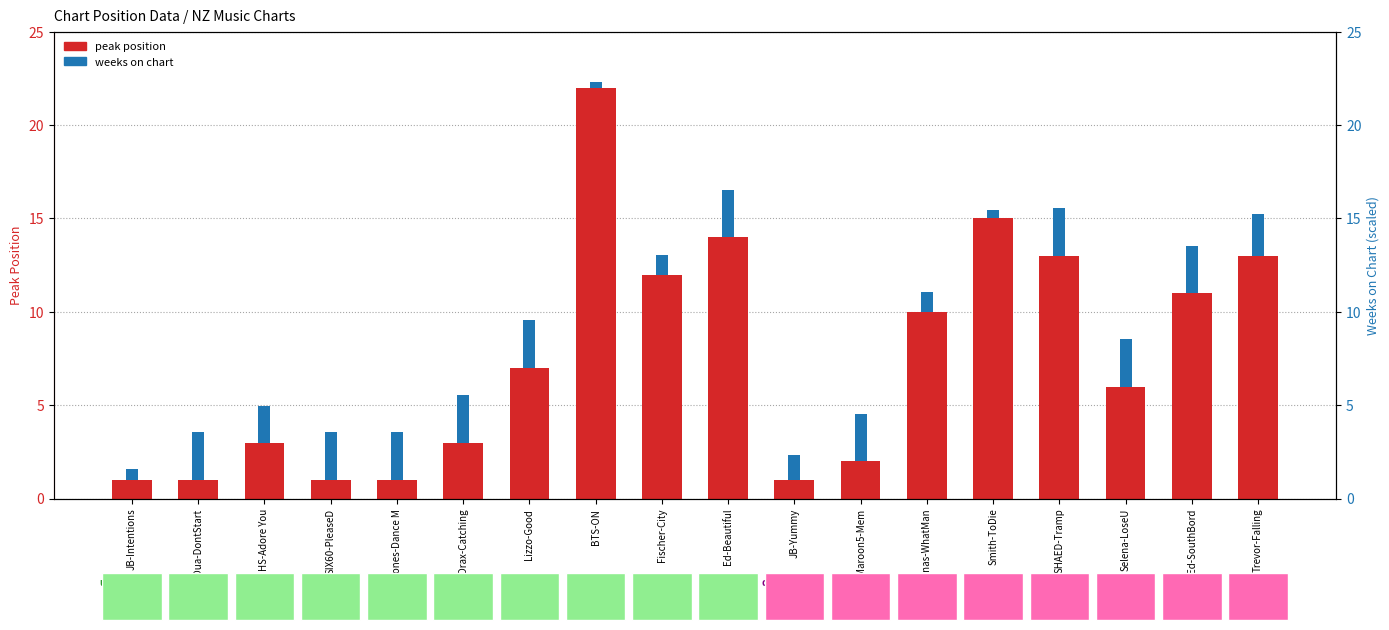

What are all the series names shown in the legend?

peak position, weeks on chart